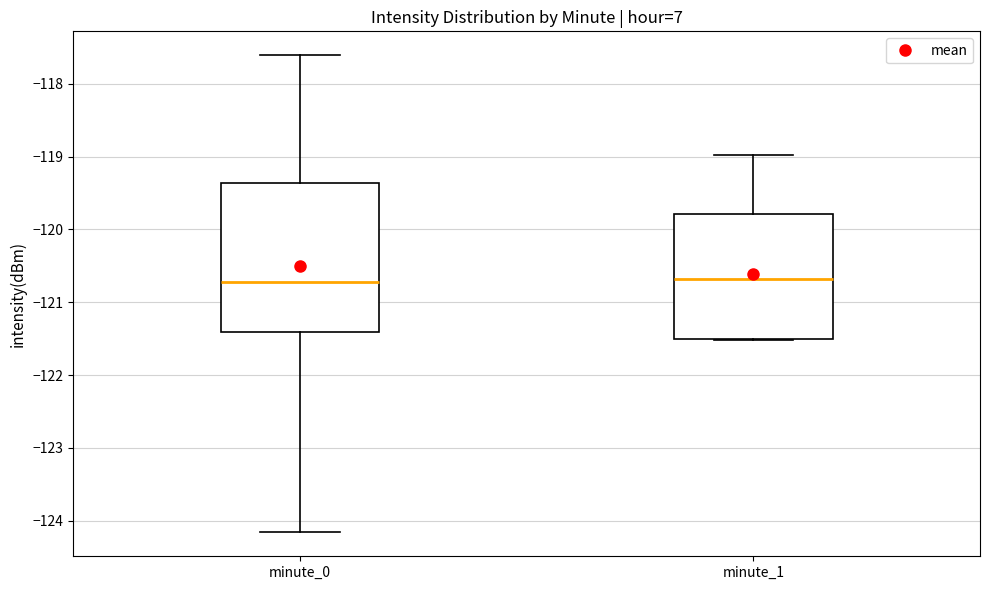

Reading left to right, transcribe this box plot: for each box, give where its median line is, the range the box spans, and where its two whiskers end, as read against the y-axis. The values are not printed on the chart, so give them approximately, as read against the axis.

minute_0: median -120.7, box -121.4 to -119.4, whiskers -124.2 to -117.6
minute_1: median -120.7, box -121.5 to -119.8, whiskers -121.5 to -119.0